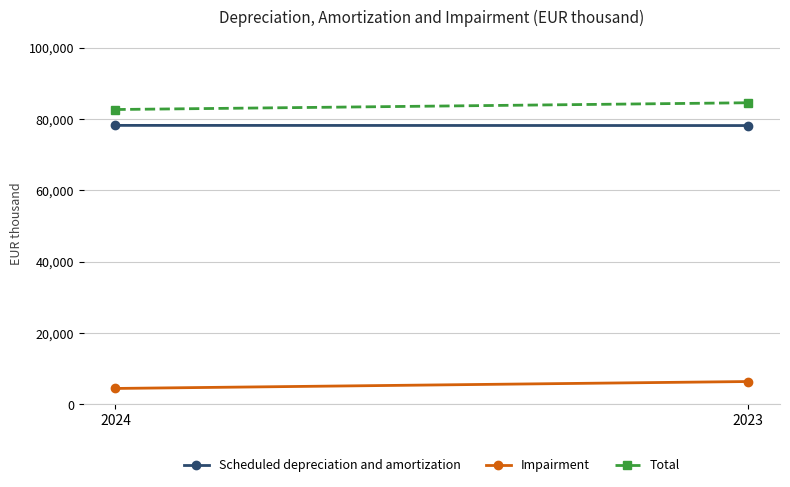

Is the value of Total at 2024 greater than the value of Impairment at 2024?

Yes